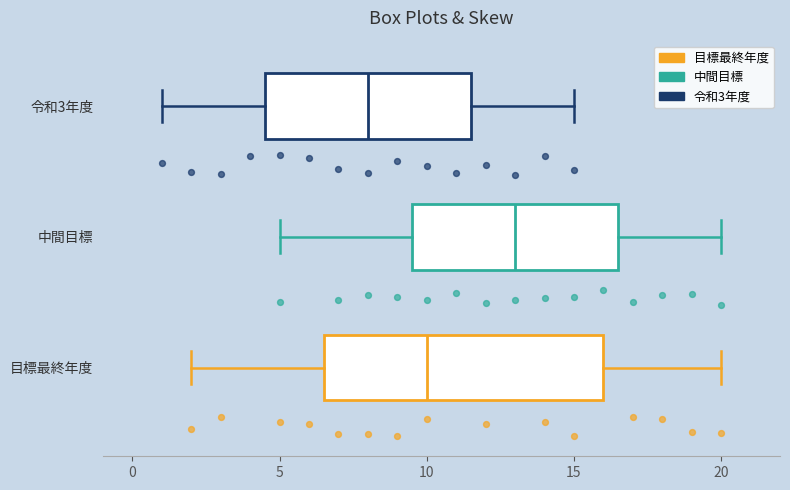

Reading bottom to top, read every box against the x-axis: the position of its median line, the range the box covers, and the ends of its whiskers. The values are not printed on the chart, so give them approximately, as read against the axis.

目標最終年度: median 10.0, box 6.5 to 16.0, whiskers 2.0 to 20.0
中間目標: median 13.0, box 9.5 to 16.5, whiskers 5.0 to 20.0
令和3年度: median 8.0, box 4.5 to 11.5, whiskers 1.0 to 15.0